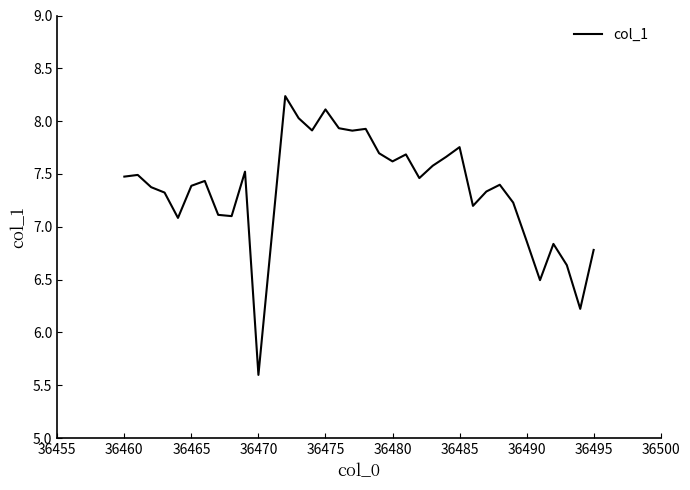

What is the difference between the maximum and minimum values?

2.6